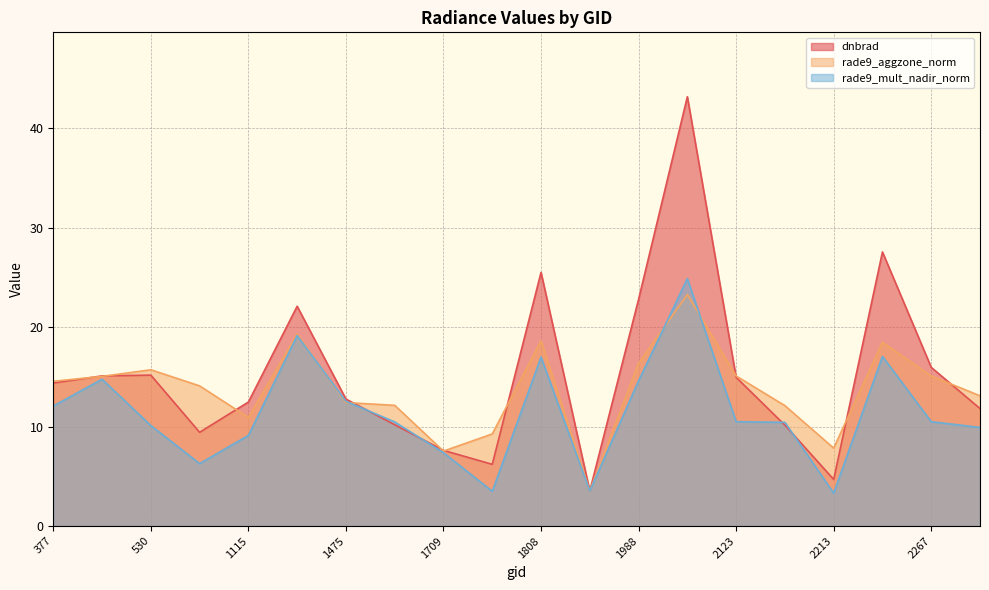

Count the number of data series in this chart.

3